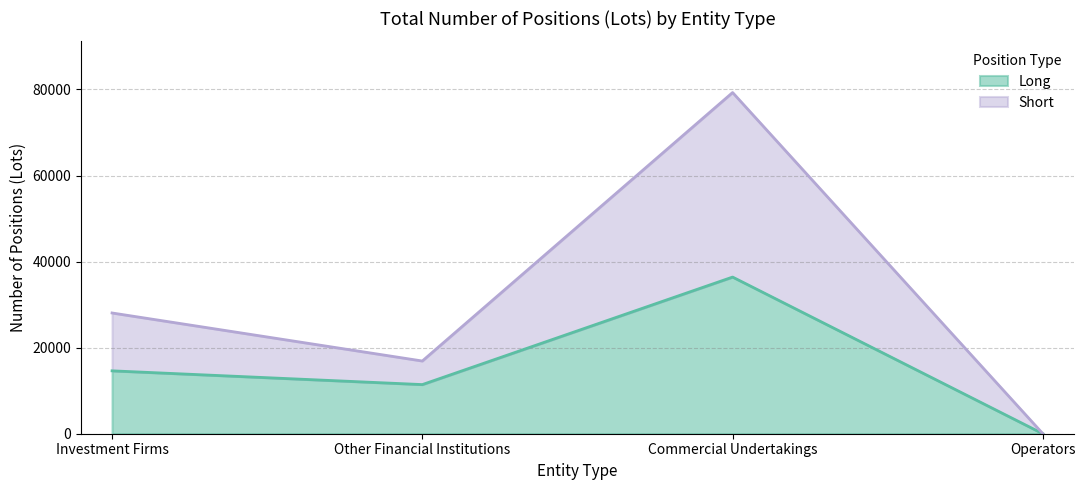

What is the average value of the Short series?

31064.0